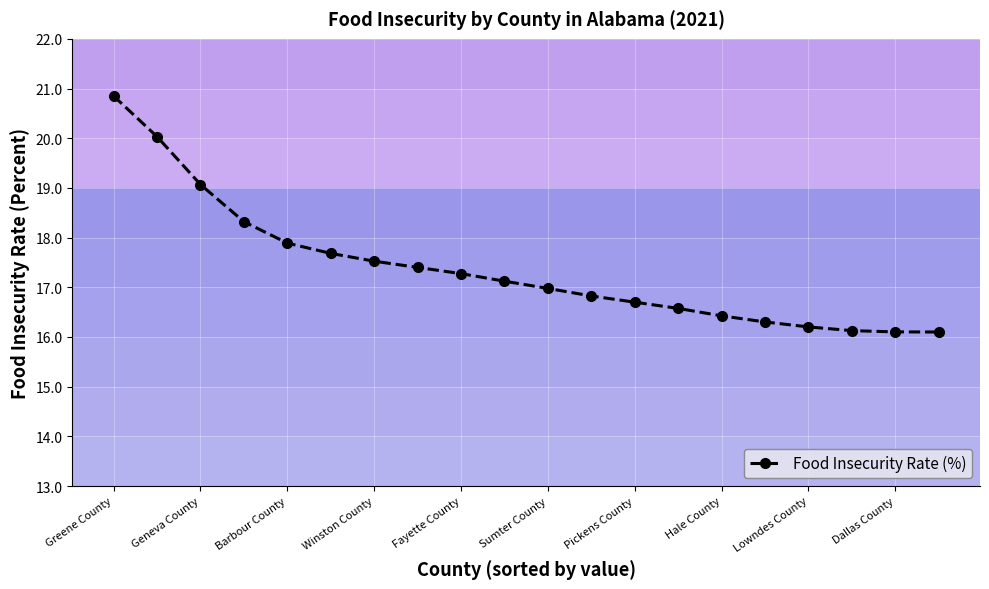

Reading left to right, transcribe all the data shown in this chart.

20.8	20.0	19.1	18.3	17.9	17.7	17.5	17.4	17.3	17.1	17.0	16.8	16.7	16.6	16.4	16.3	16.2	16.1	16.1	16.1